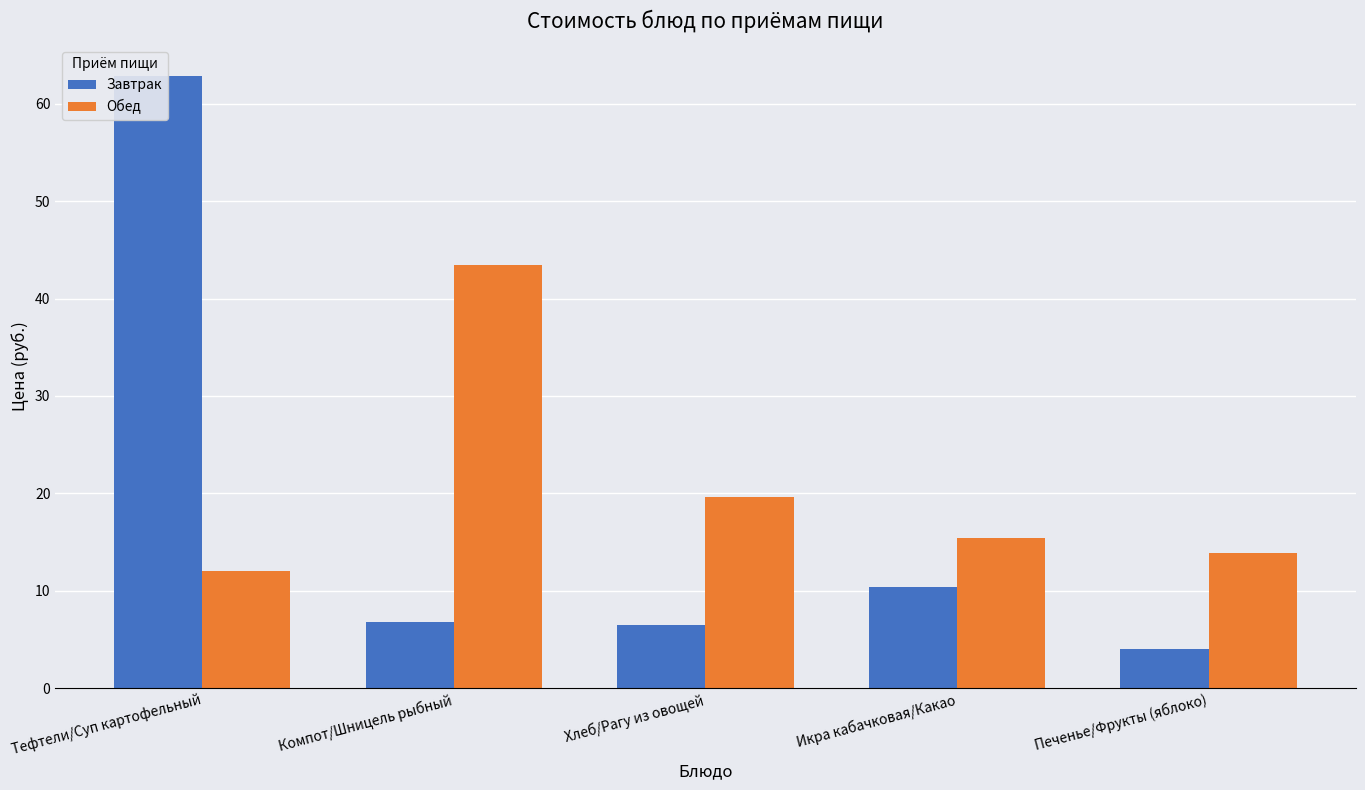

What is the minimum value for Обед?

12.0